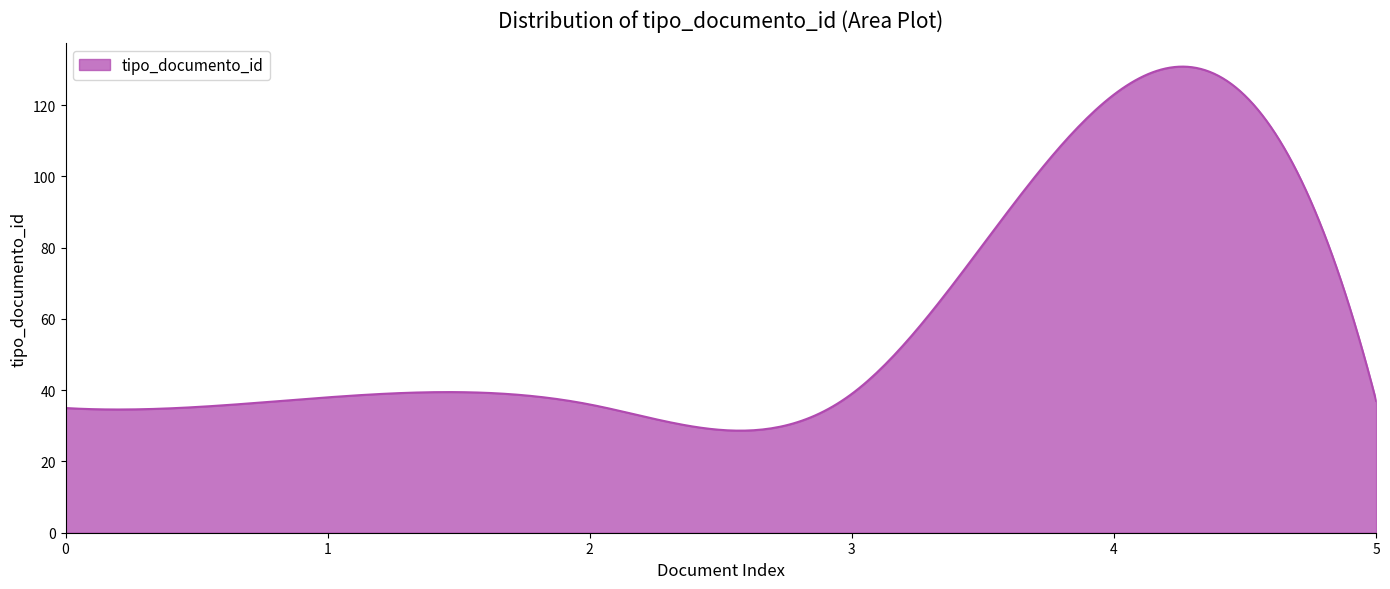

What is the smallest value displayed?

28.6